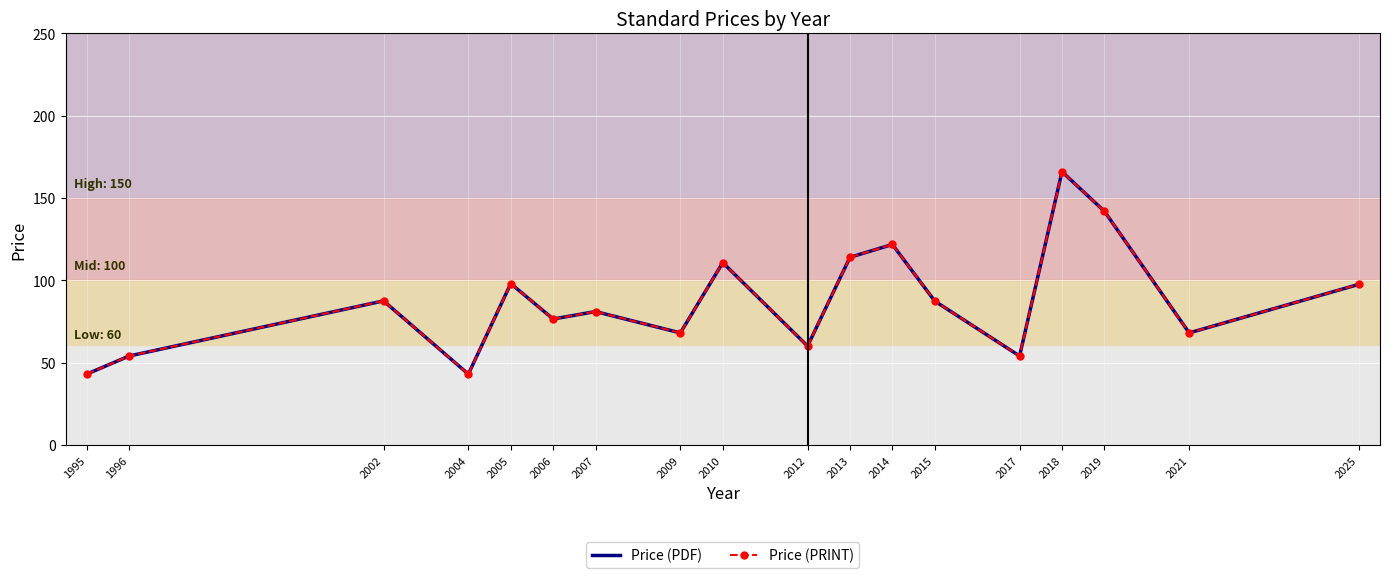

At which category does Price (PDF) reach its first local peak?

2002